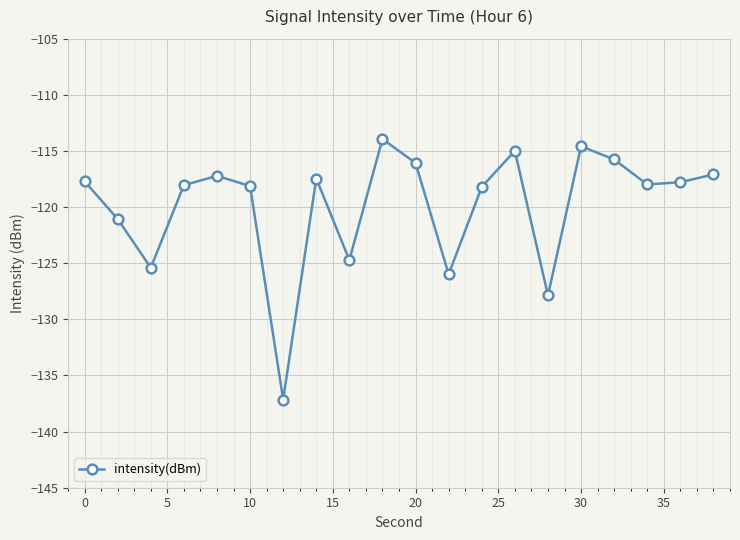

True or false: the data has more than 1 interior local peaks.

True